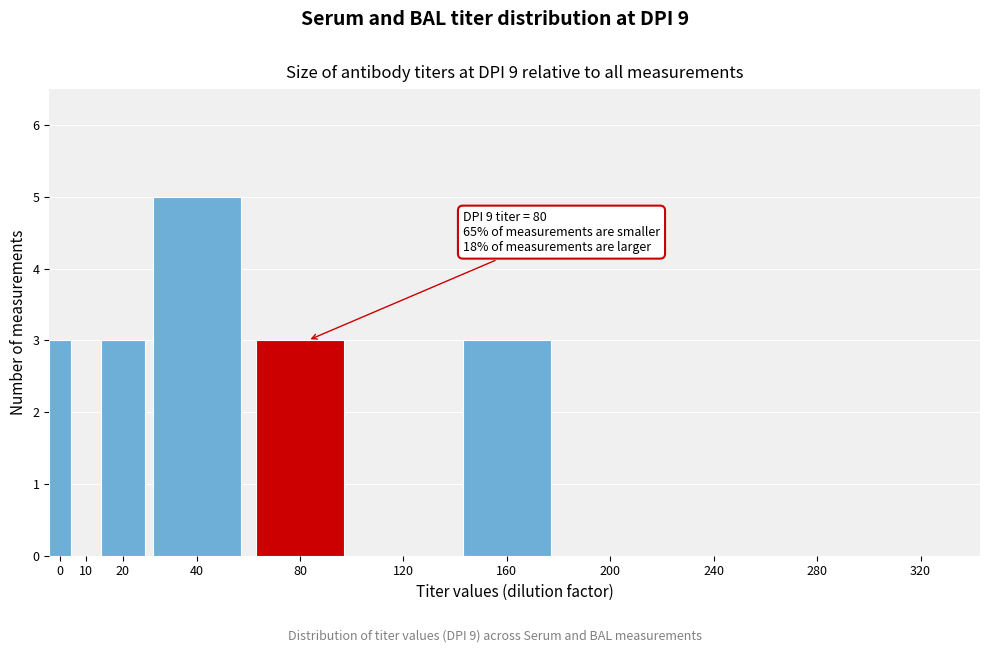

Reading left to right, transcribe all the data shown in this chart.

0=3	10=0	20=3	40=5	80=3	120=0	160=3	200=0	240=0	280=0	320=0